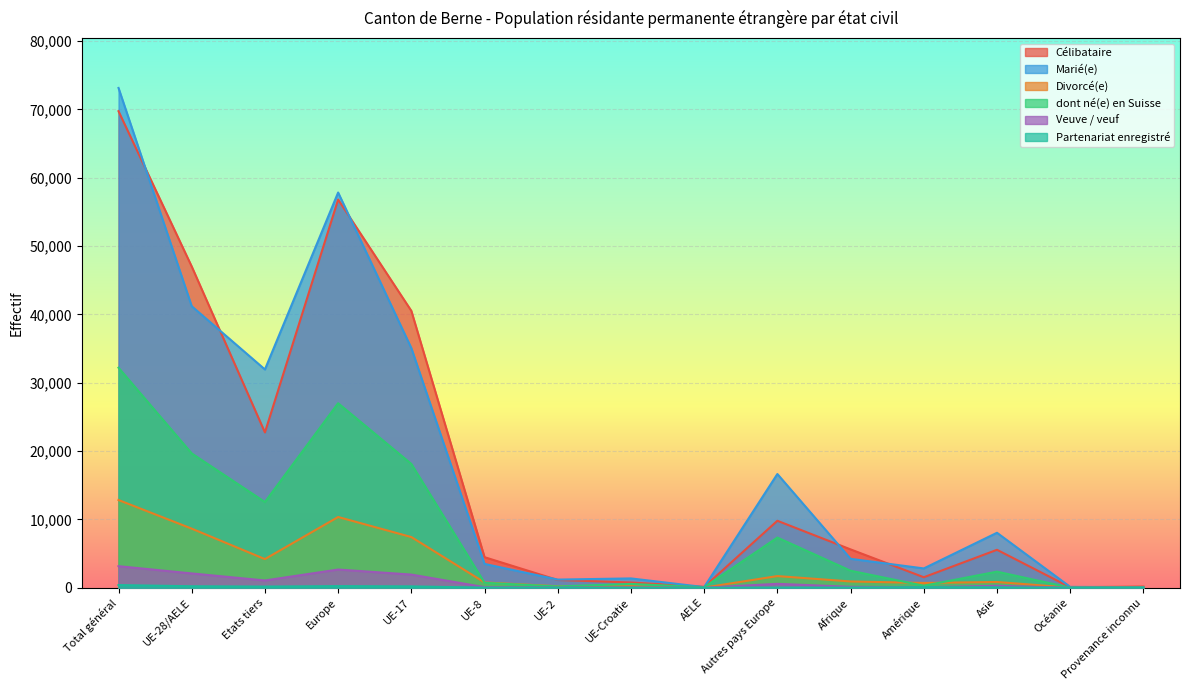

Which series has the largest total across all categories?

Marié(e)